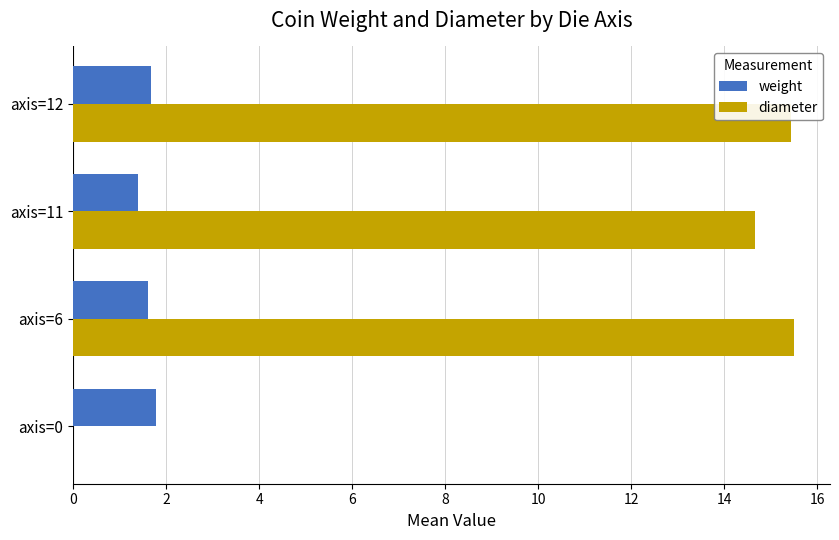

Is it true that diameter equals 7.4 at axis=0?

False